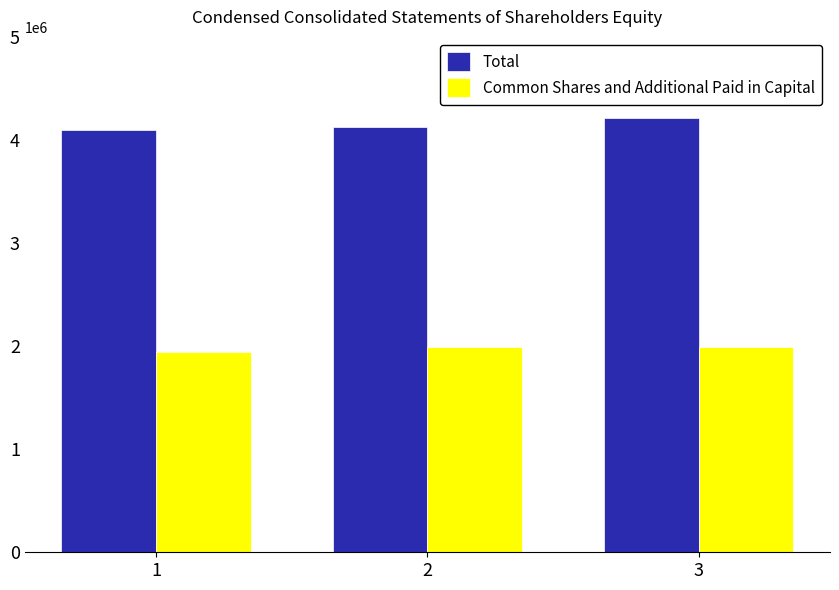

What is the smallest value displayed?

1947764